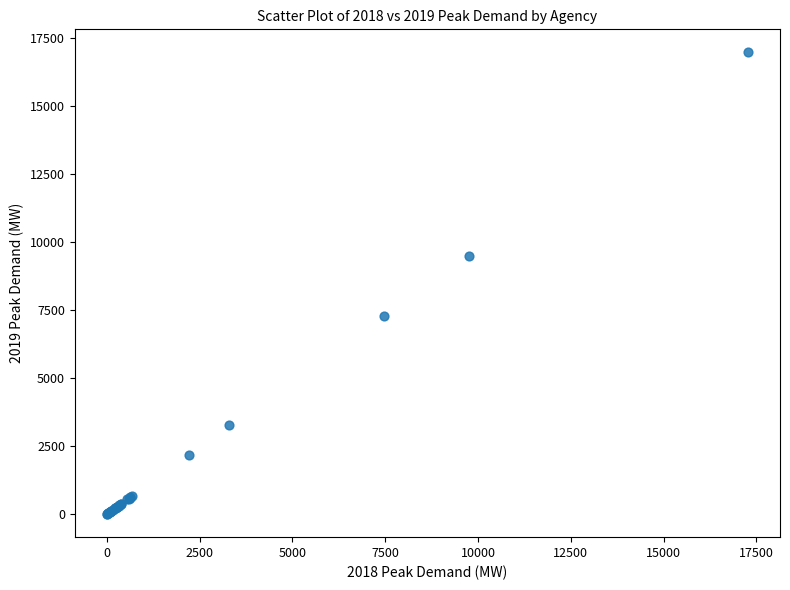

What Y value in the scatter plot is closest to 8488?

9493.5